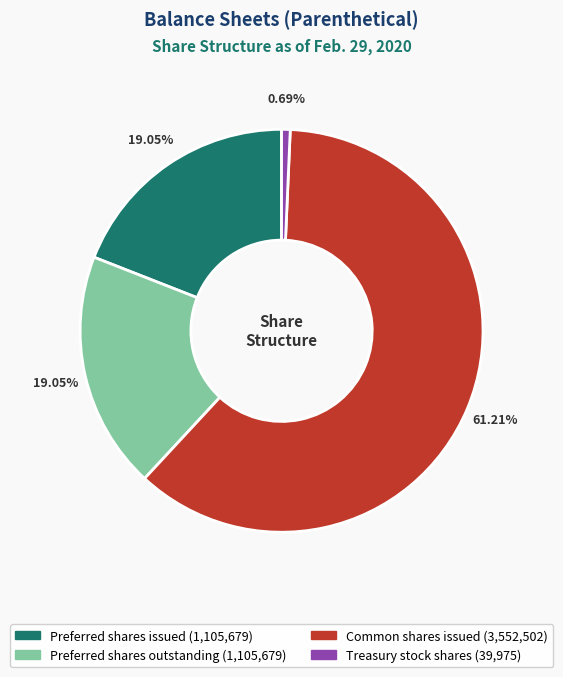

The Preferred shares outstanding slice represents 5% of the pie. True or false?

False